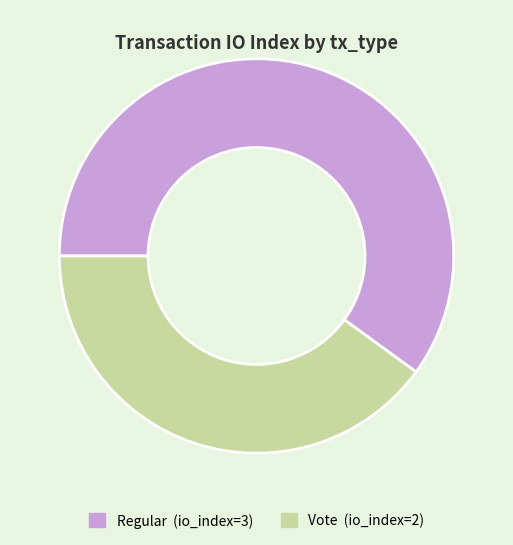

Does Vote (io_index=2) represent more than half of the total?

No